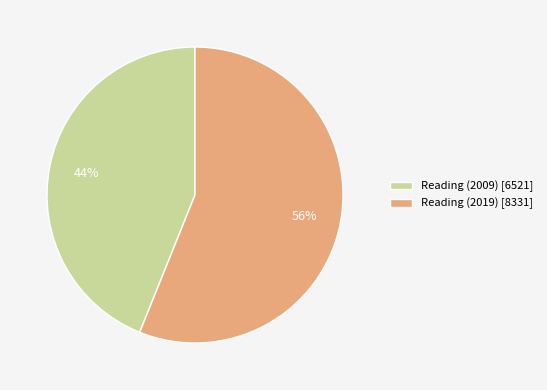

What percentage is the Reading (2009) slice, to the nearest percent?

44%